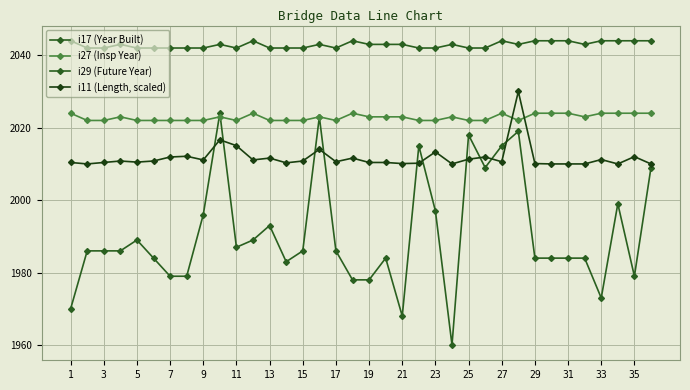

List the series in order of their peak value, highest first.

i29 (Future Year), i11 (Length, scaled), i17 (Year Built), i27 (Insp Year)